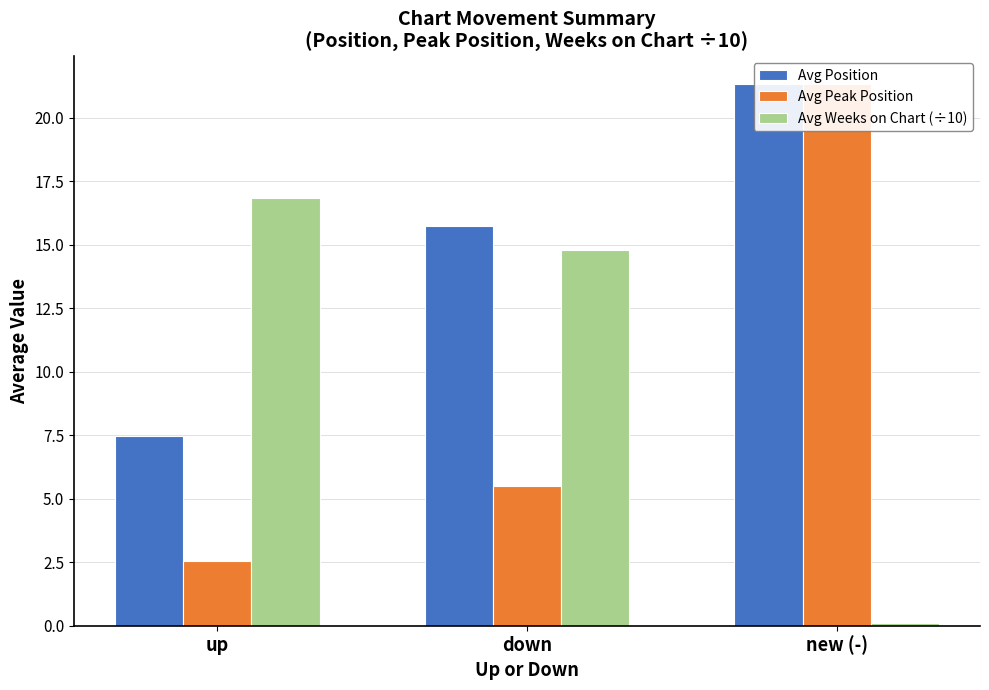

At down, list the series in order from largest to smallest.

Avg Position, Avg Weeks on Chart (÷10), Avg Peak Position